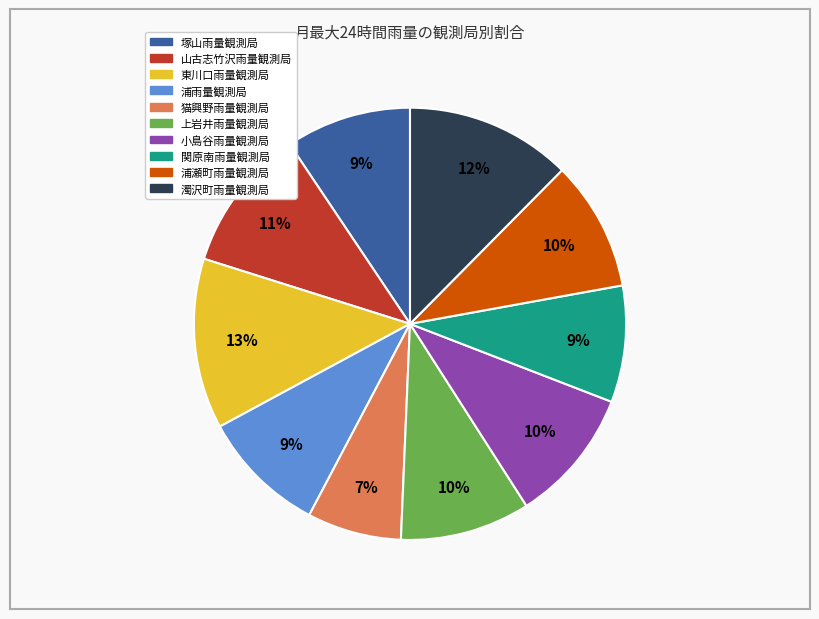

Is the sum of 関原南雨量観測局 and 山古志竹沢雨量観測局 greater than half?

No